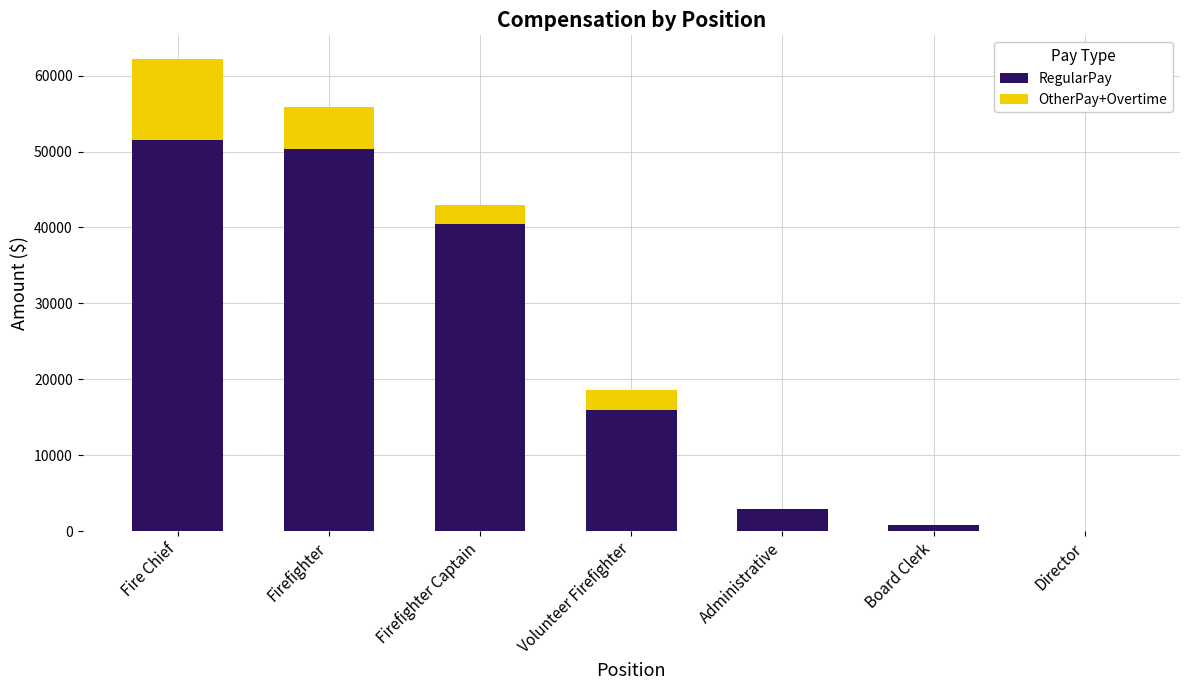

The RegularPay series shows 0 at Director. True or false?

True